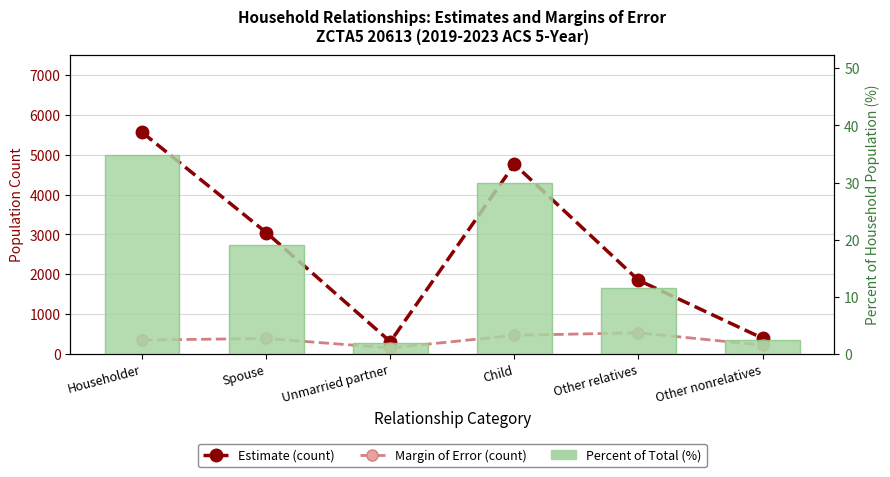

What is the difference between the second highest and minimum values in the Percent of Total (%) series?

28.0